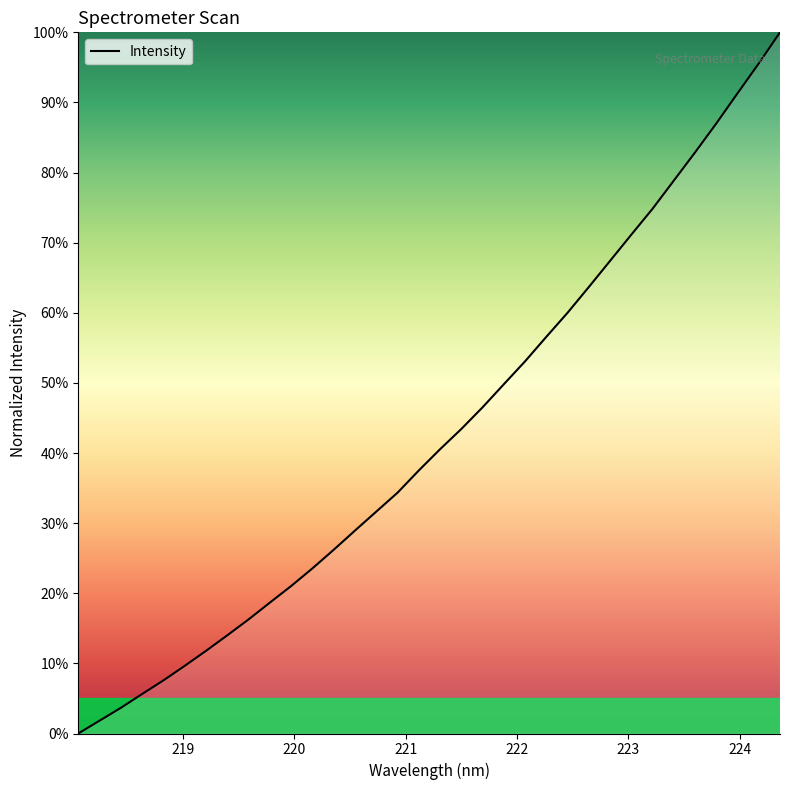

How many series are shown in this chart?

1